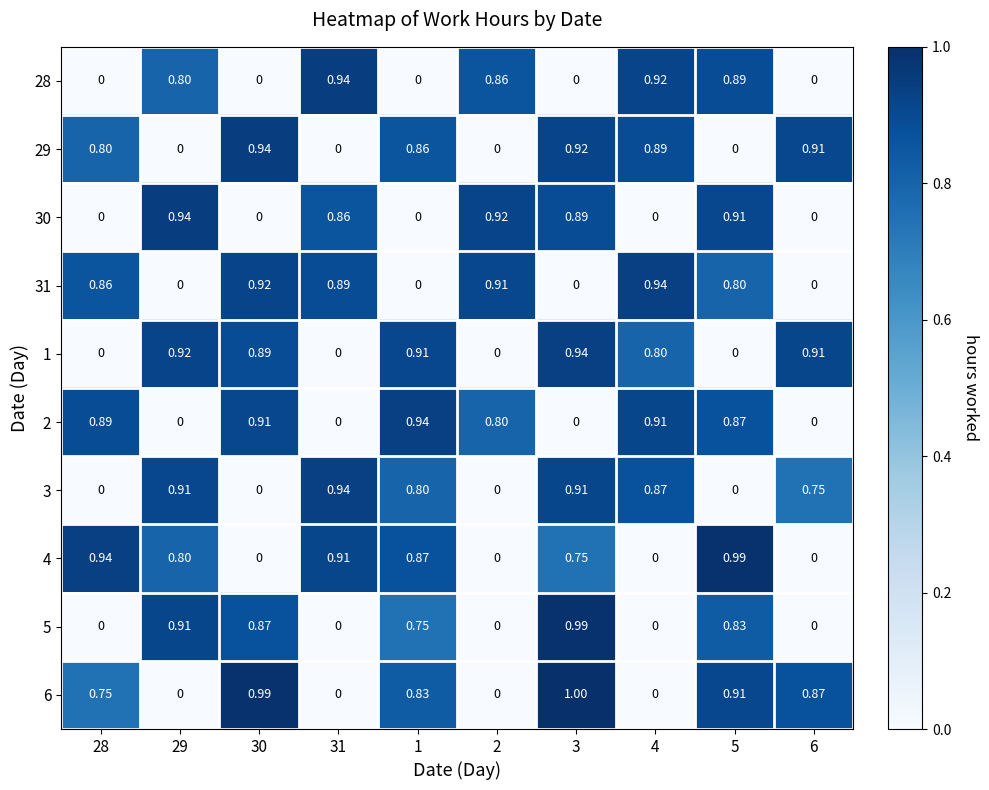

Is the value of 30 at 6 greater than the value of 29 at 3?

No